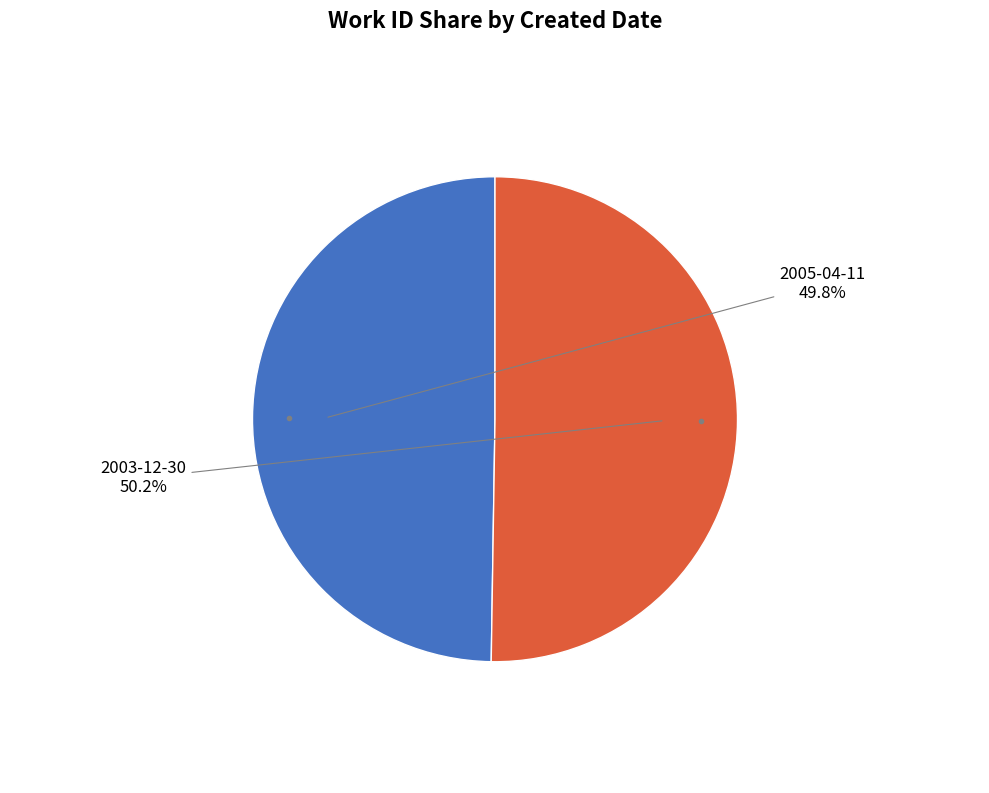

Is there a majority slice in this chart?

Yes